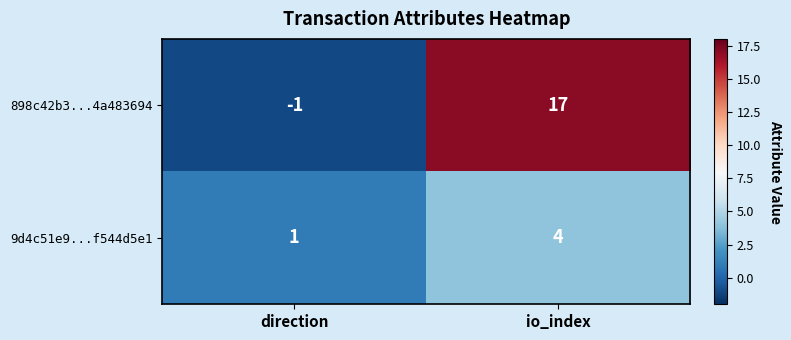

At io_index, list the series in order from smallest to largest.

9d4c51e9...f544d5e1, 898c42b3...4a483694